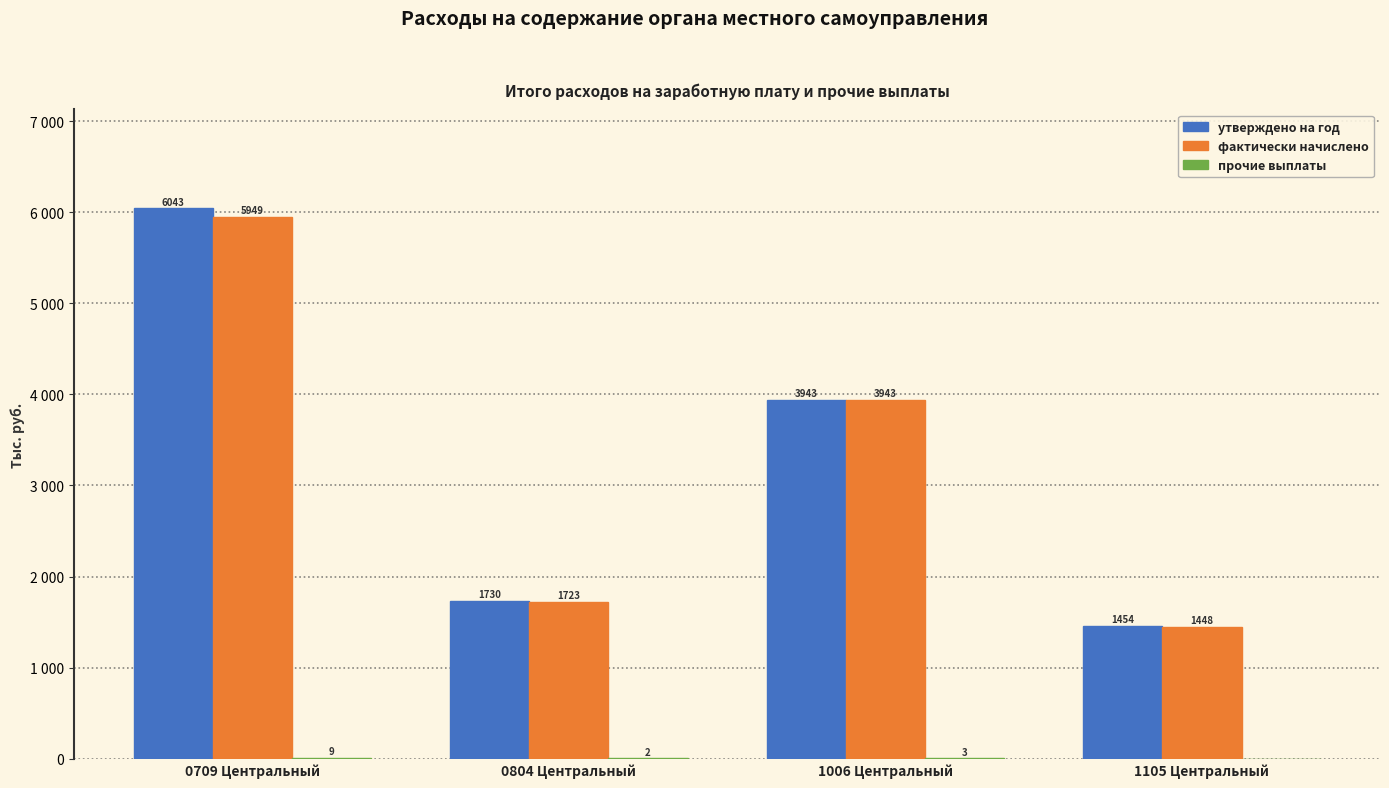

Are the bars grouped side by side (vs. stacked)?

Yes